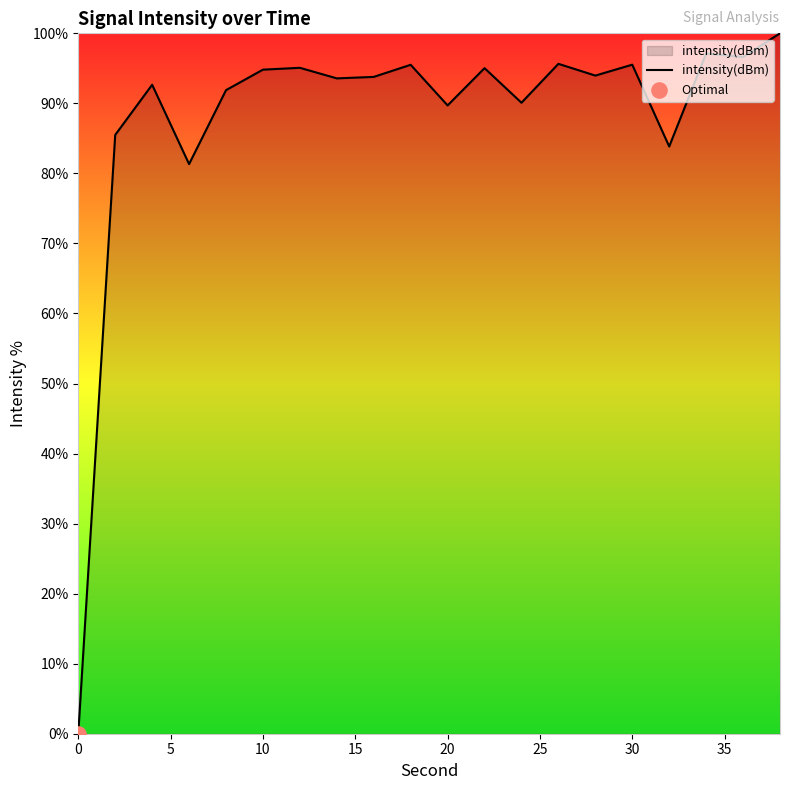

What is the difference between the maximum and minimum values?

100.0